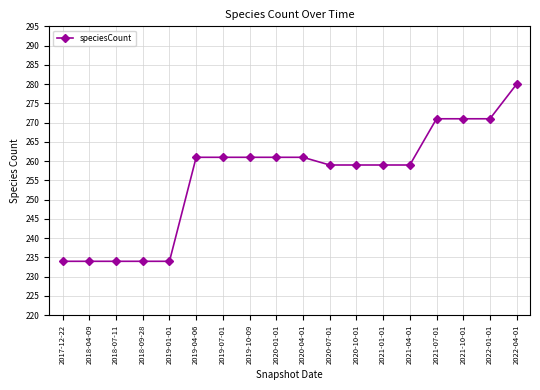

Reading left to right, what are all the values shown in this chart?

234	234	234	234	234	261	261	261	261	261	259	259	259	259	271	271	271	280